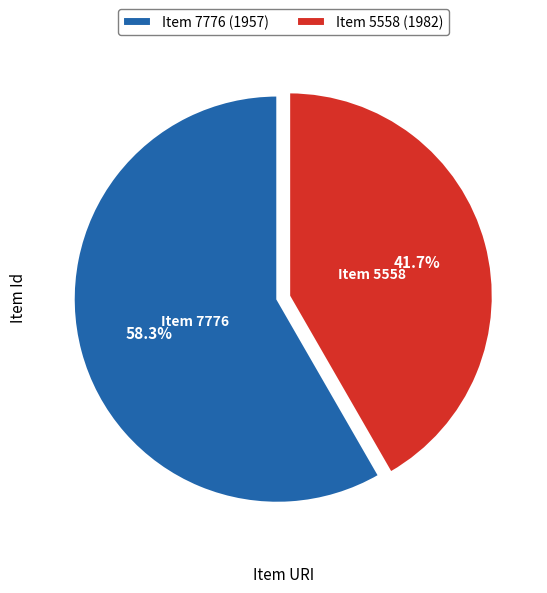

What is the smallest slice in the pie chart?

Item 5558 (1982)